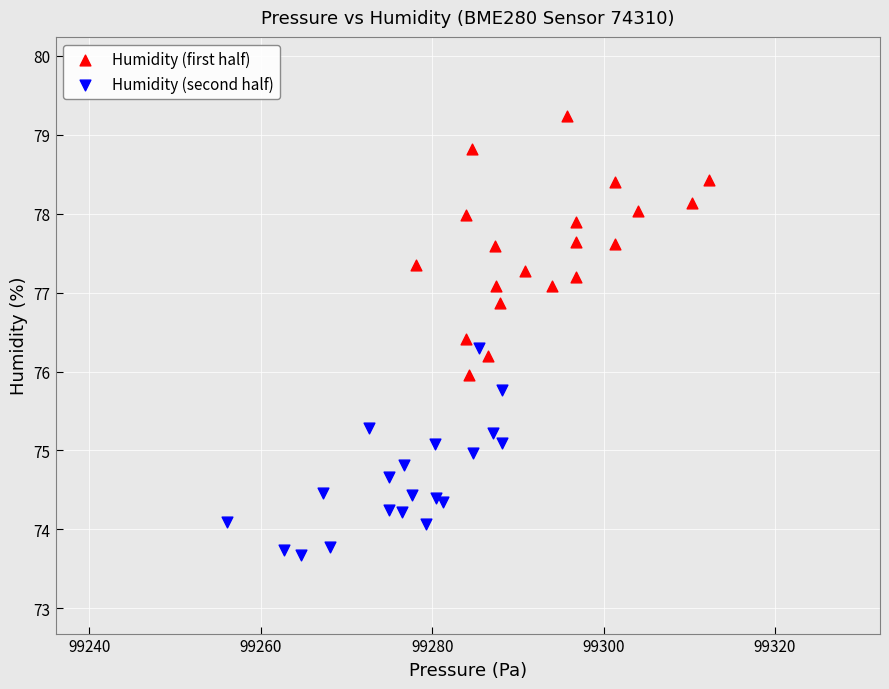

What are all the series names shown in the legend?

Humidity (first half), Humidity (second half)